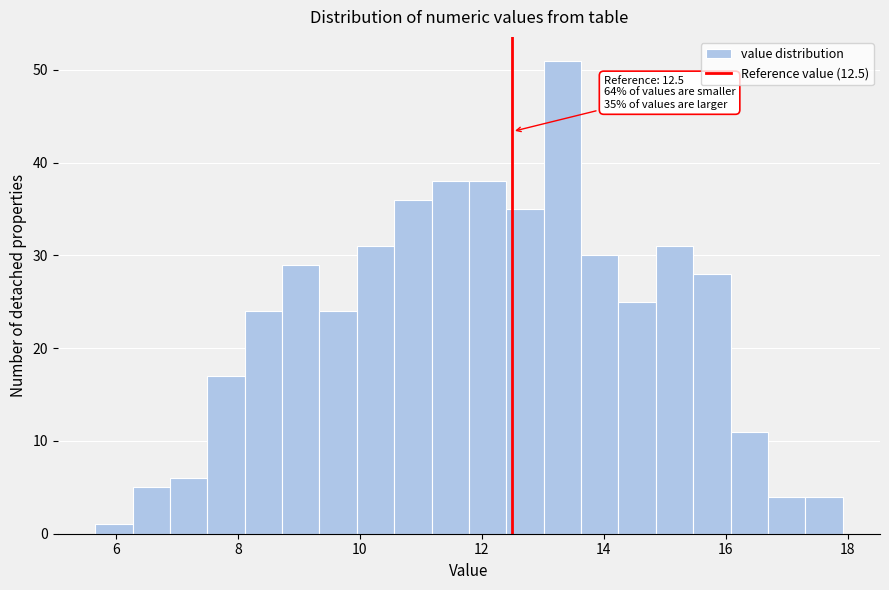

Read against the x-axis, roughly where is the centre of the tallest bar?

13.4